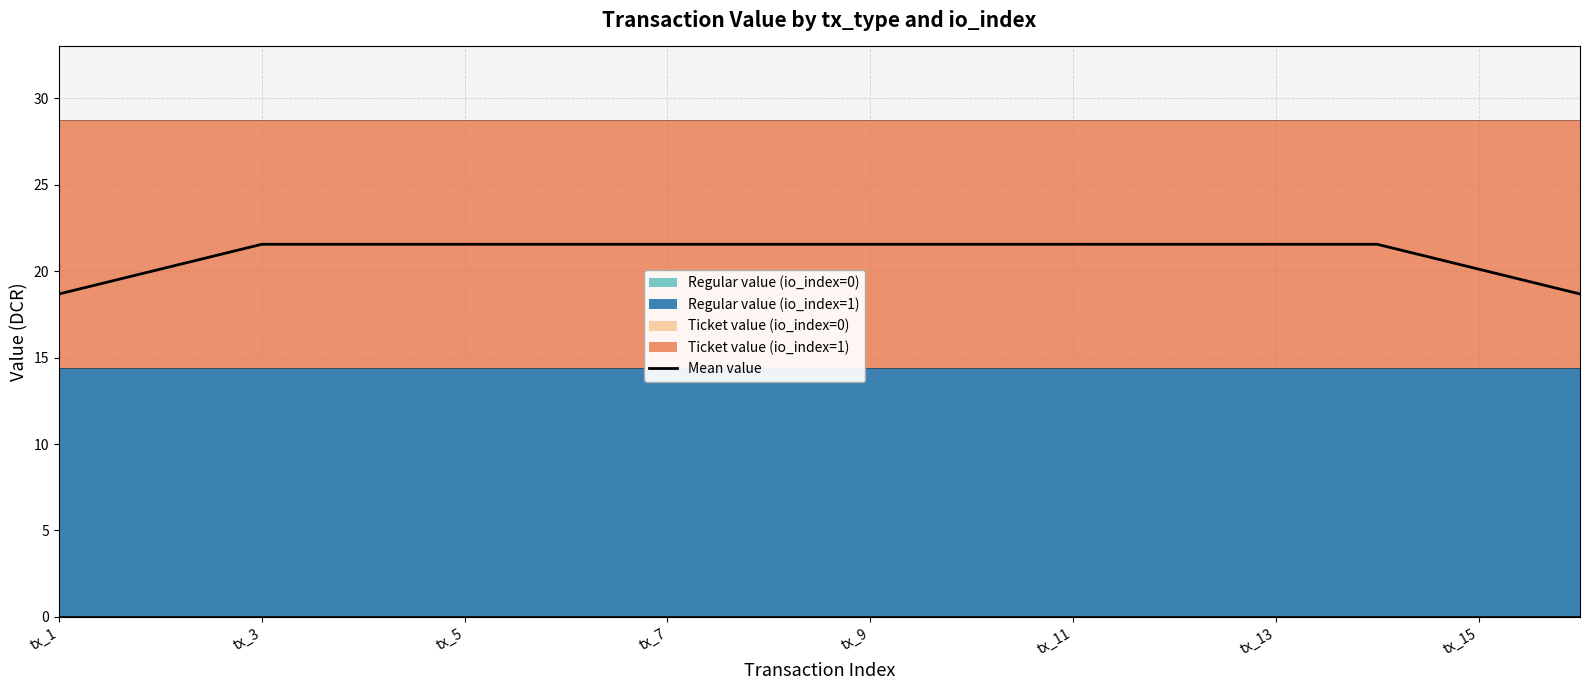

What is the minimum value shown in the chart?

18.7